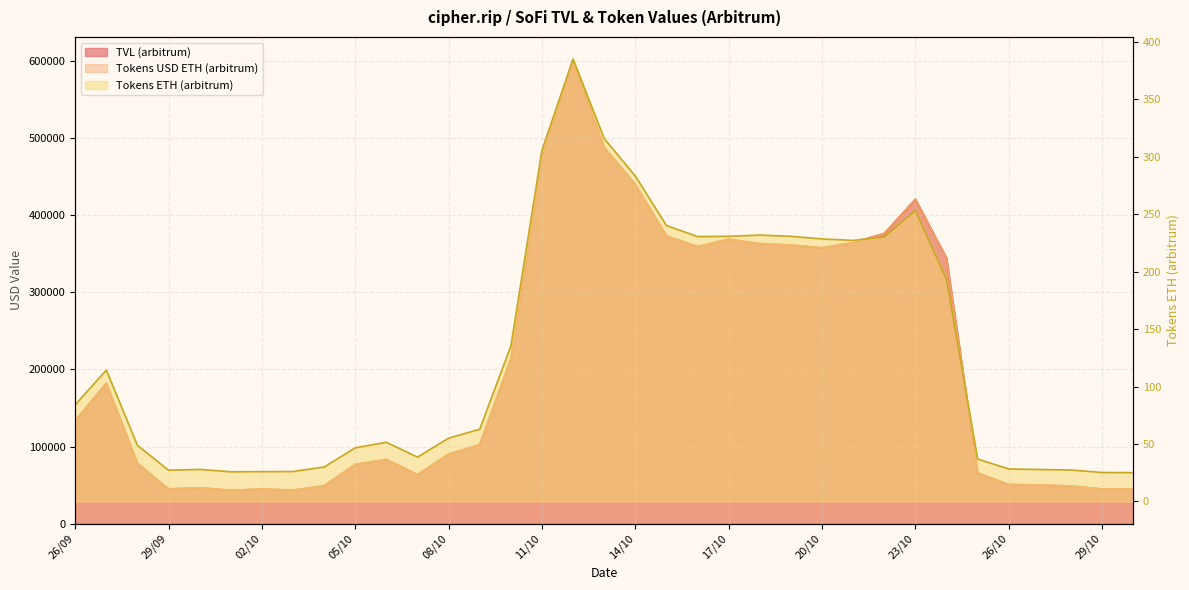

At which category is the sum across all series the highest?

12/10